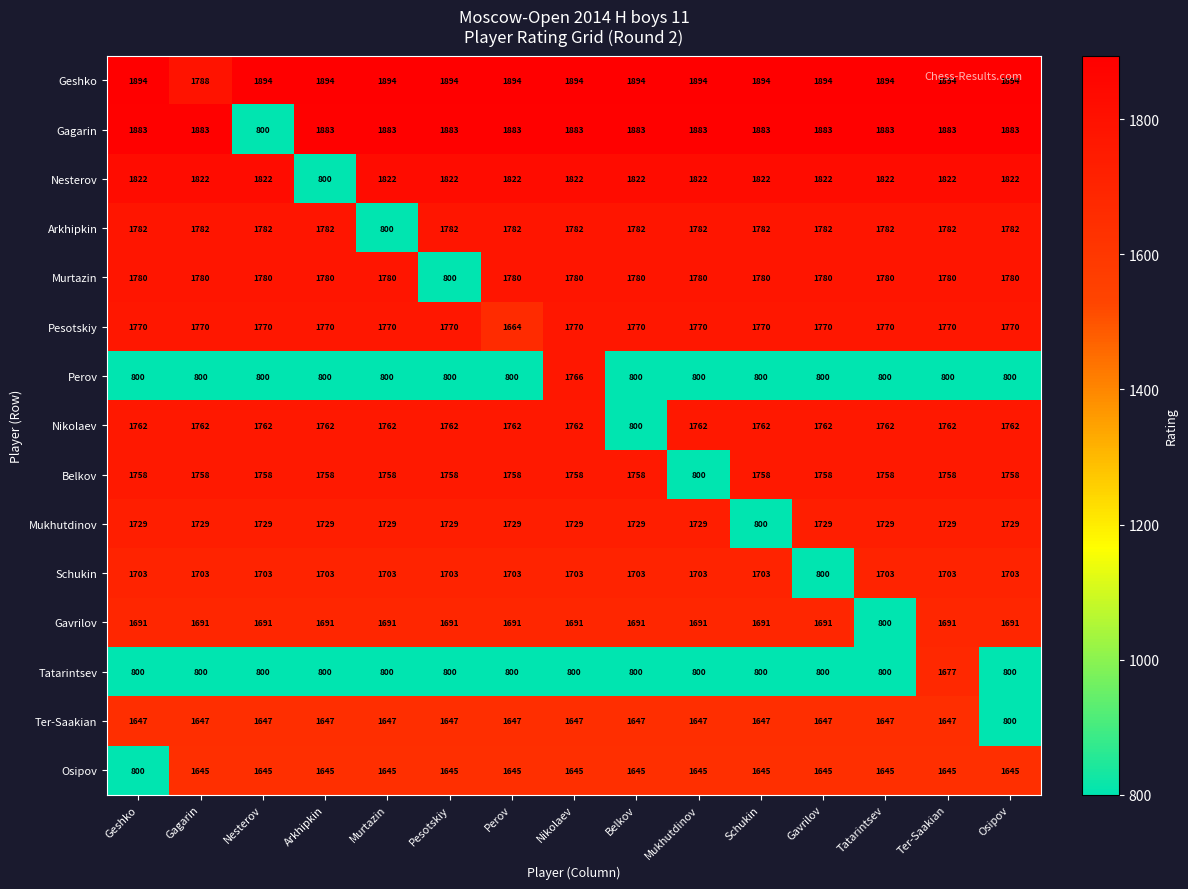

What is the maximum value for Belkov?

1758